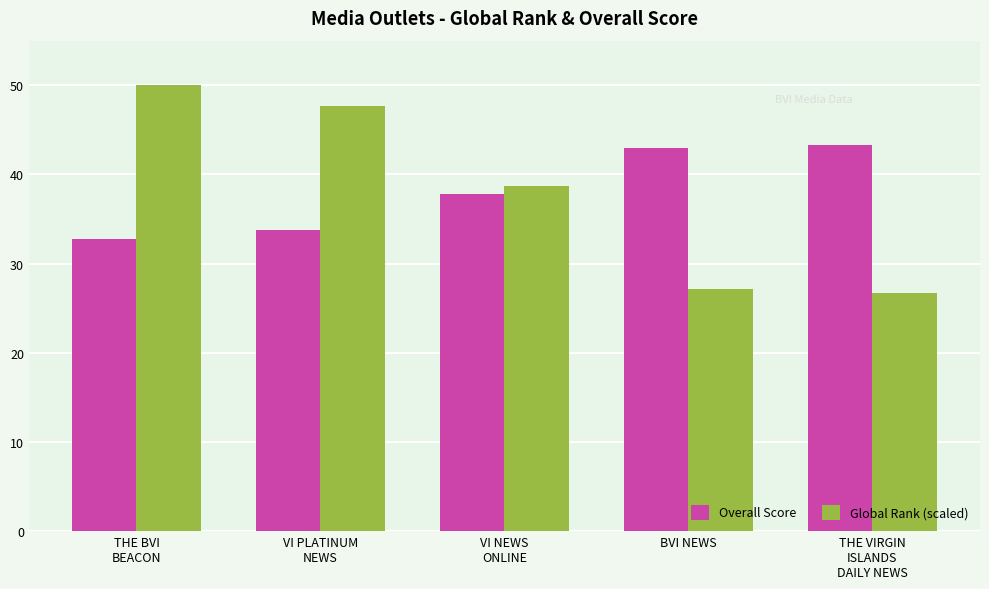

Which series has the widest spread of values?

Global Rank (scaled)